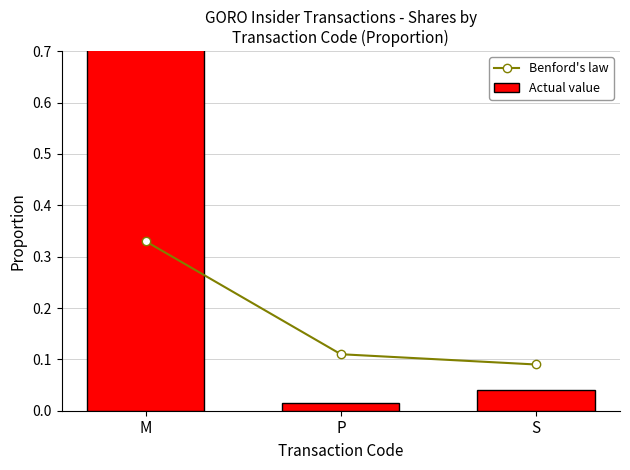

Where is Benford's law nearest to the value 0?

S